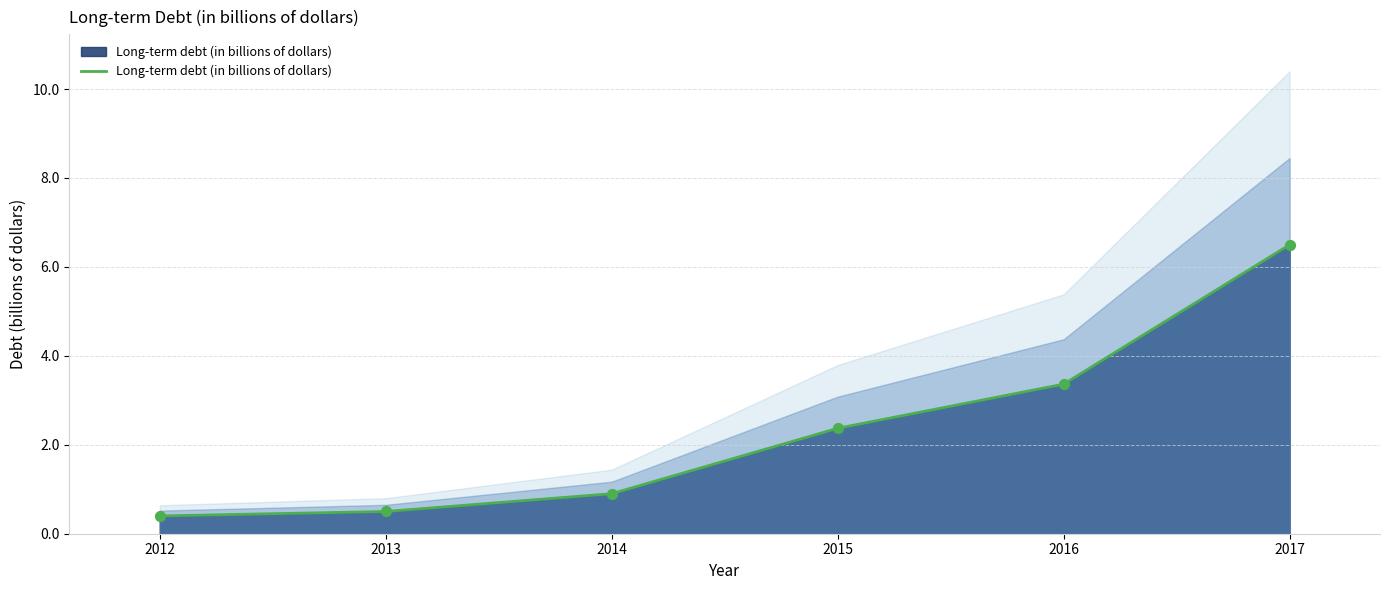

What is the change in value from 2015 to 2017?

+4.1